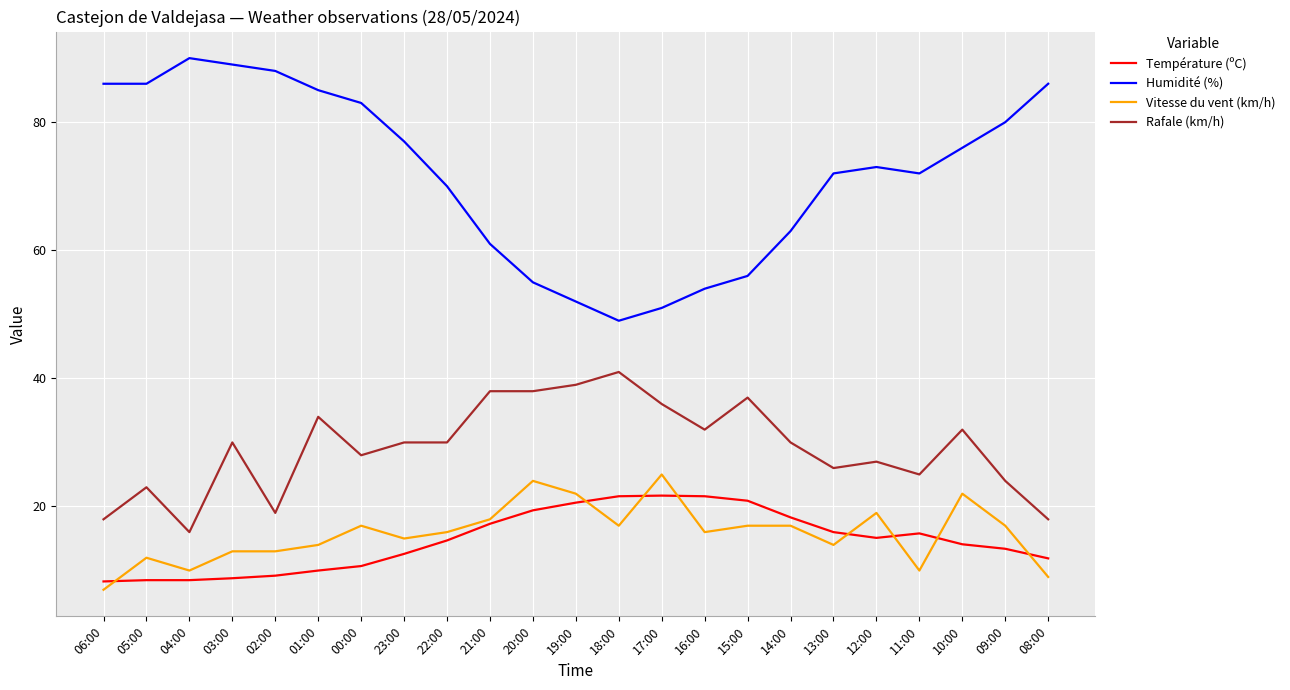

What is the total value across all series at 22:00?

130.7